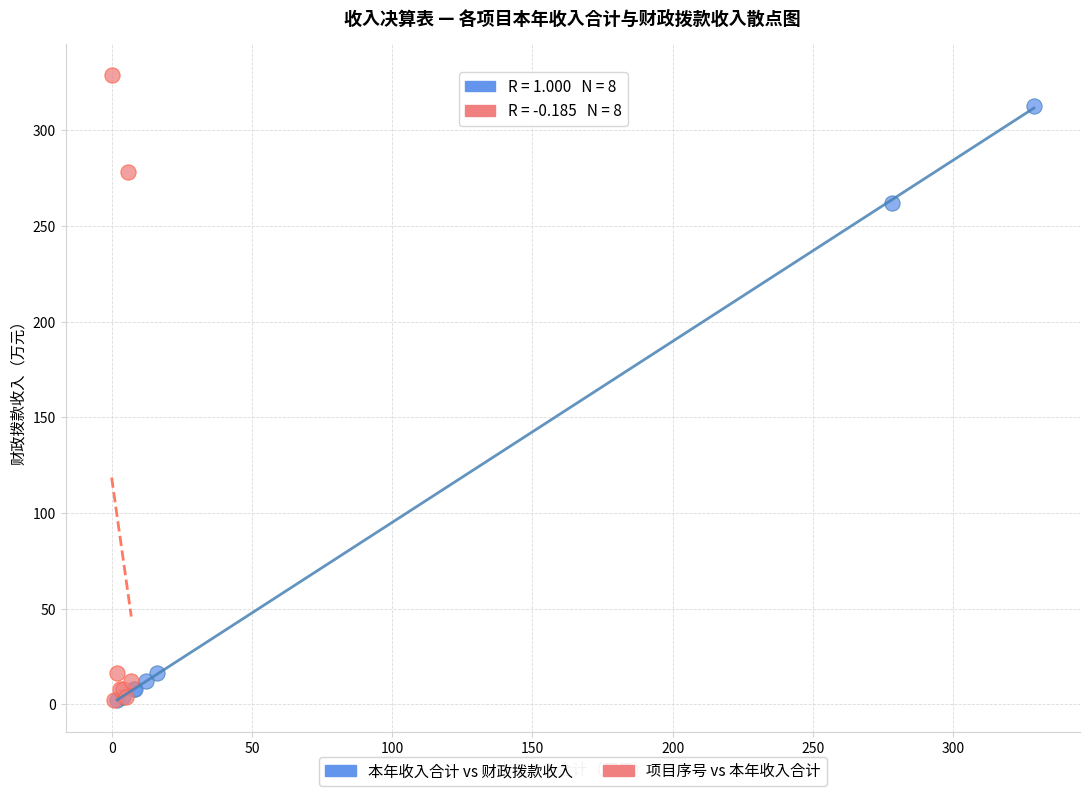

Which series has the largest Y range (max minus min)?

项目序号 vs 本年收入合计